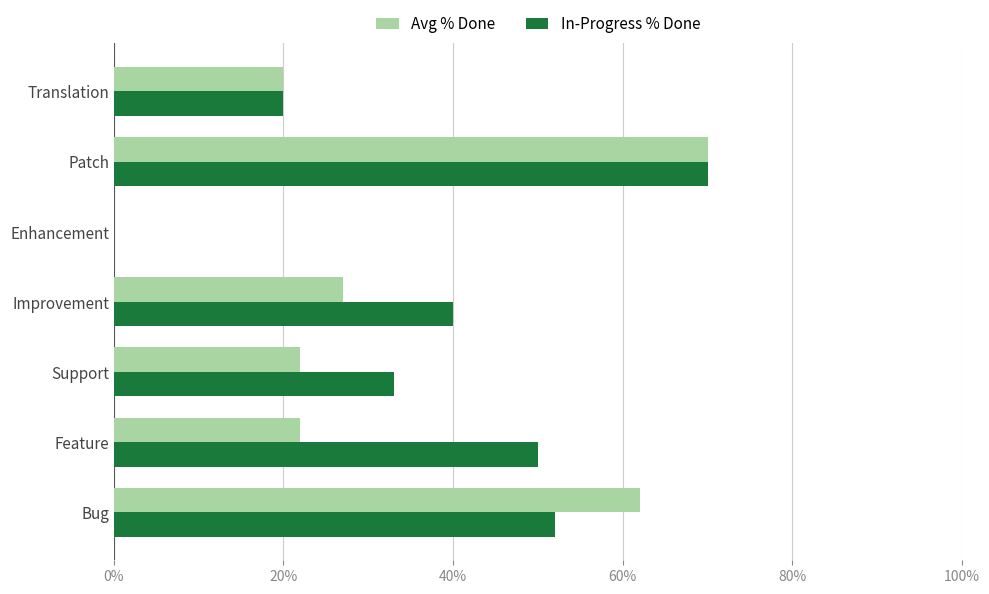

What are all the series names shown in the legend?

Avg % Done, In-Progress % Done